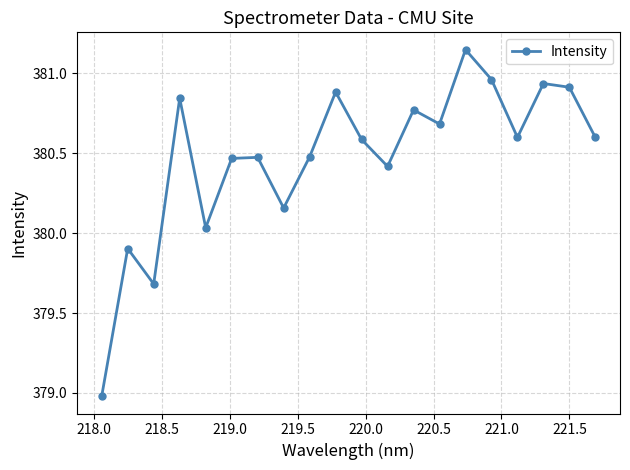

Count the number of data series in this chart.

1